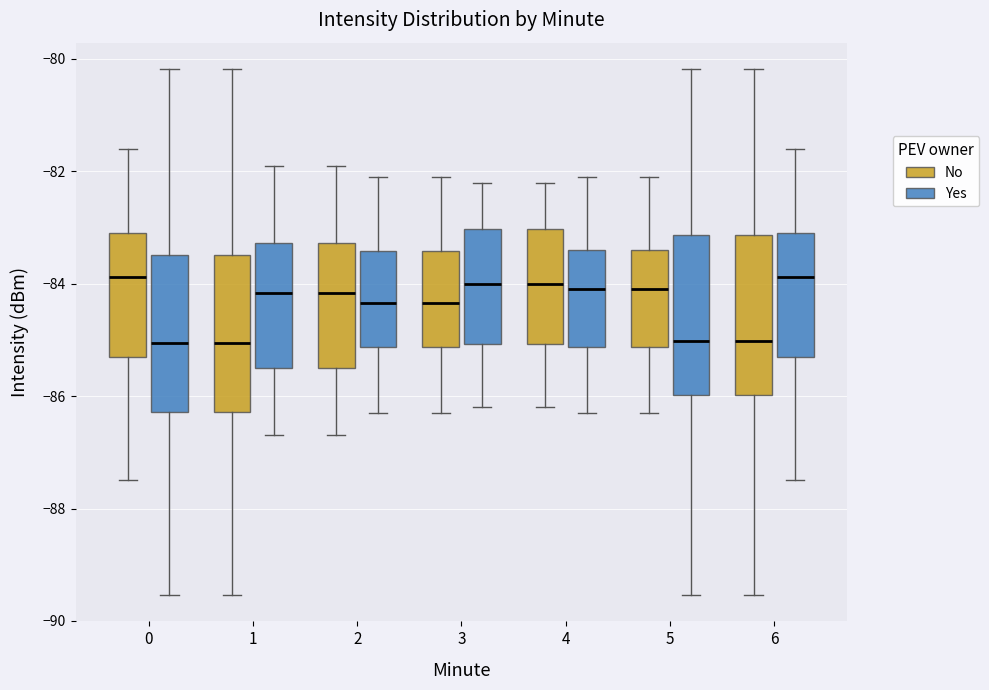

Reading left to right, read every box against the y-axis: the position of its median line, the range the box covers, and the ends of its whiskers. The values are not printed on the chart, so give them approximately, as read against the axis.

0 (No): median -83.8, box -85.2 to -83.0, whiskers -87.4 to -81.6
0 (Yes): median -85.0, box -86.2 to -83.4, whiskers -89.6 to -80.2
1 (No): median -85.0, box -86.2 to -83.4, whiskers -89.6 to -80.2
1 (Yes): median -84.2, box -85.6 to -83.2, whiskers -86.6 to -81.8
2 (No): median -84.2, box -85.6 to -83.2, whiskers -86.6 to -81.8
2 (Yes): median -84.4, box -85.2 to -83.4, whiskers -86.2 to -82.0
3 (No): median -84.4, box -85.2 to -83.4, whiskers -86.2 to -82.0
3 (Yes): median -84.0, box -85.0 to -83.0, whiskers -86.2 to -82.2
4 (No): median -84.0, box -85.0 to -83.0, whiskers -86.2 to -82.2
4 (Yes): median -84.0, box -85.2 to -83.4, whiskers -86.2 to -82.0
5 (No): median -84.0, box -85.2 to -83.4, whiskers -86.2 to -82.0
5 (Yes): median -85.0, box -86.0 to -83.2, whiskers -89.6 to -80.2
6 (No): median -85.0, box -86.0 to -83.2, whiskers -89.6 to -80.2
6 (Yes): median -83.8, box -85.2 to -83.0, whiskers -87.4 to -81.6